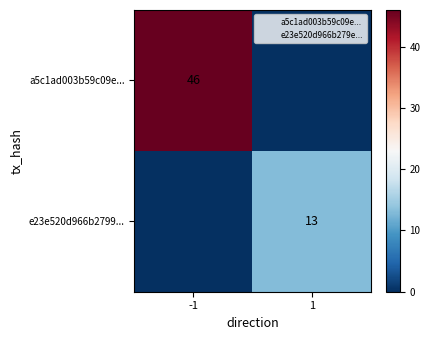

The value of a5c1ad003b59c09e... at -1 is 15. True or false?

False